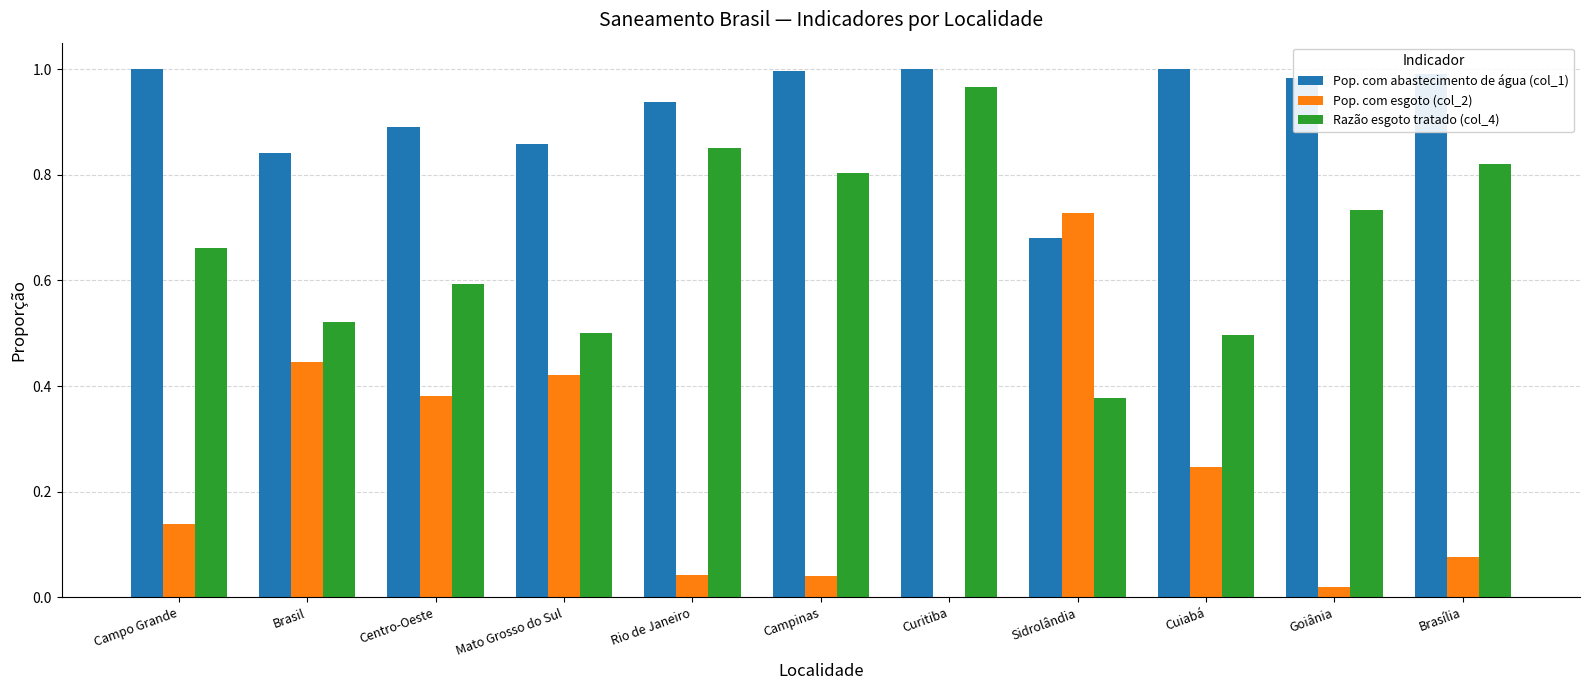

At which label does Razão esgoto tratado (col_4) reach its peak?

Curitiba